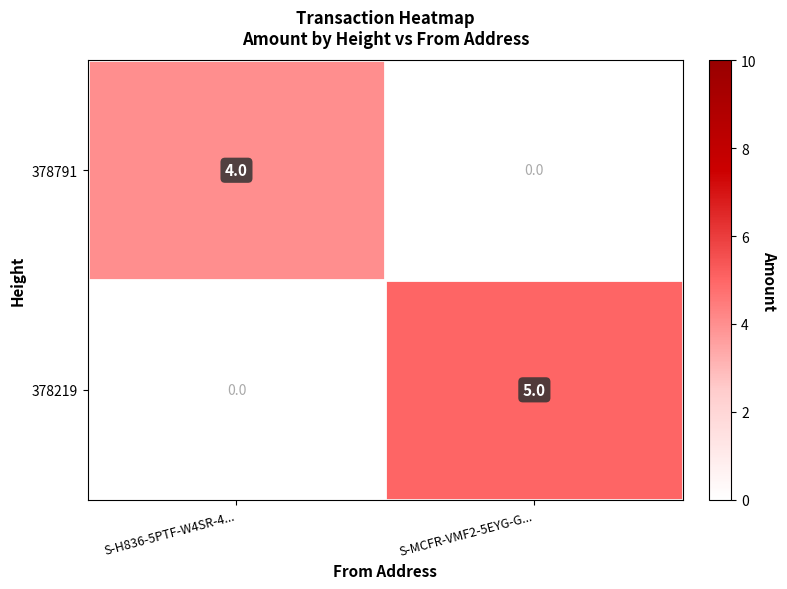

The value of 378219 at S-H836-5PTF-W4SR-4... is 0. True or false?

True